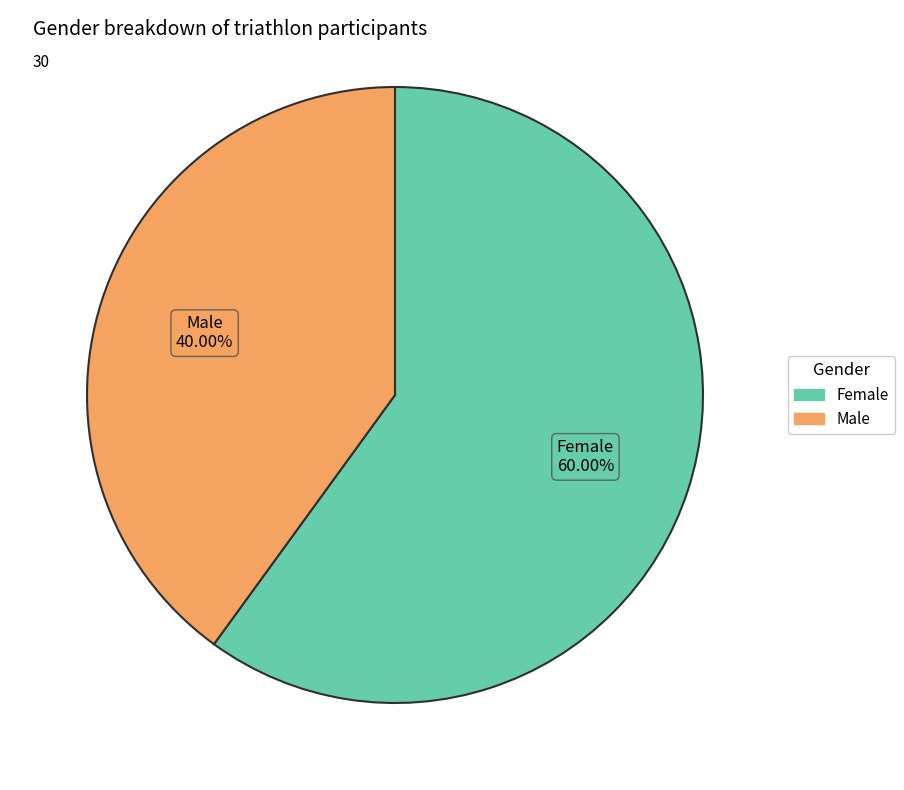

What percentage is the Female slice, to the nearest percent?

60%